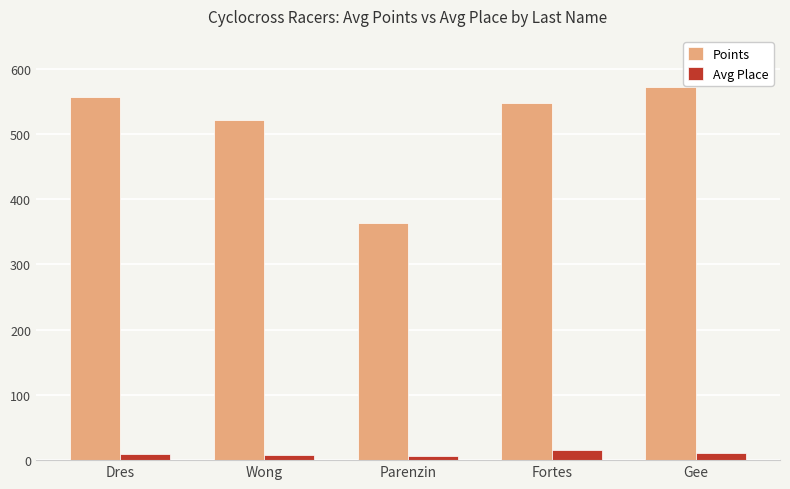

Which series has the largest range (max minus min)?

Points